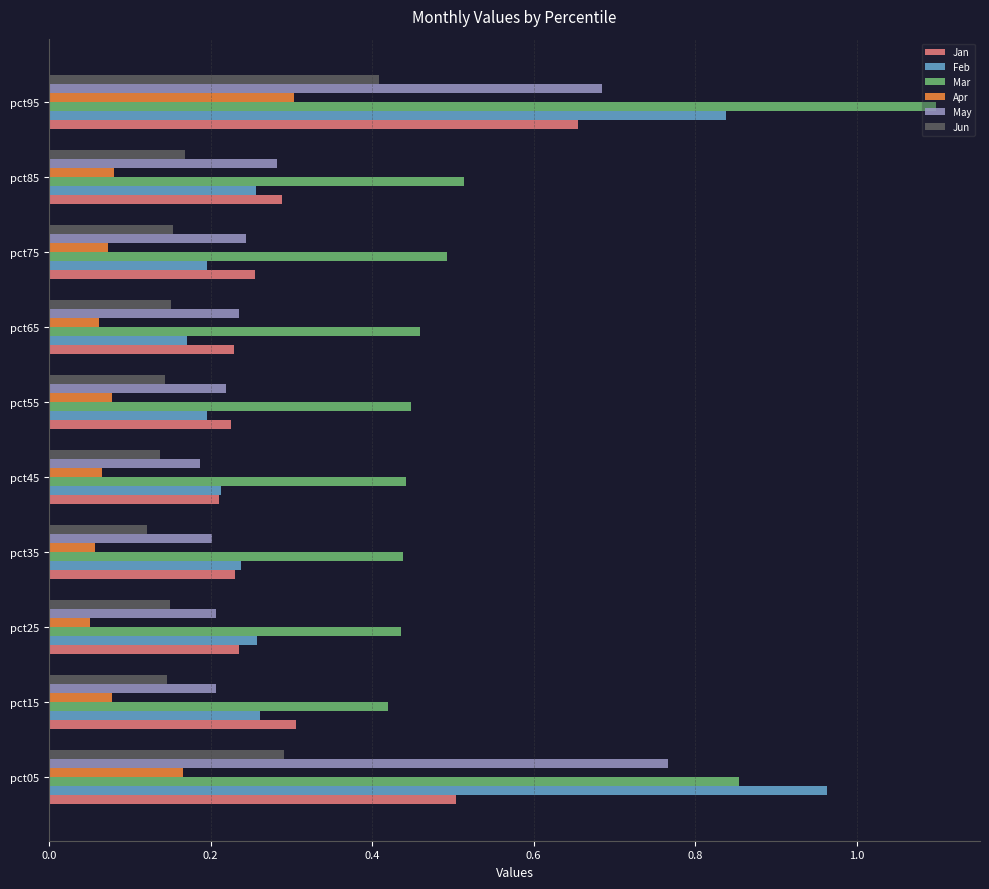

Is it true that May equals 0.5 at pct85?

False